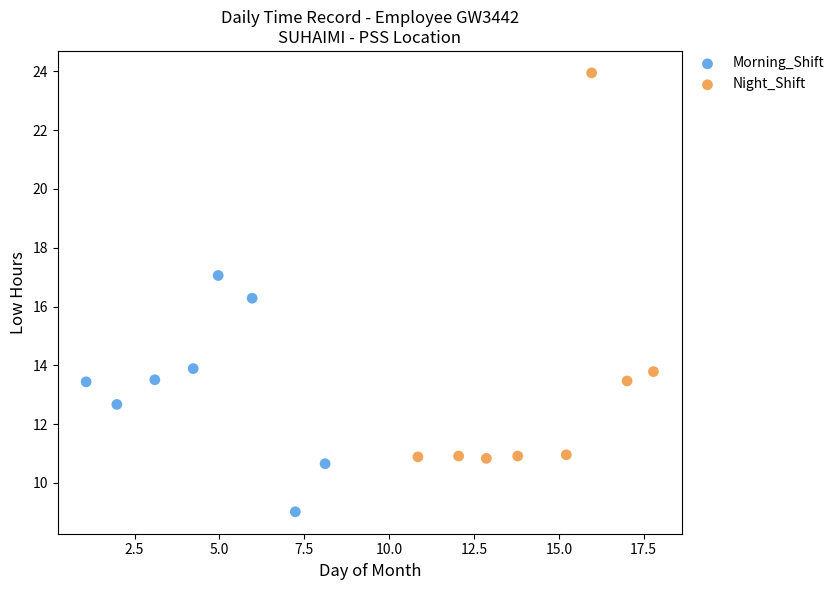

Which series has the widest spread of Y values?

Night_Shift